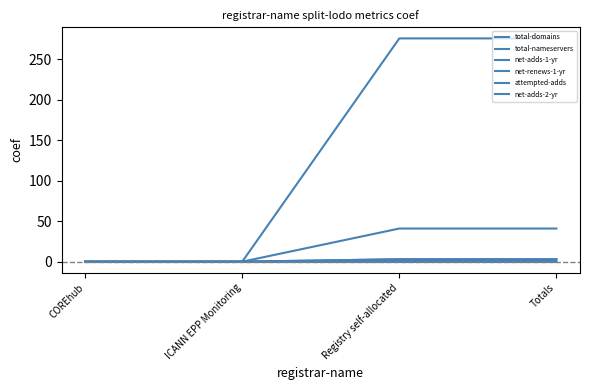

At which label does net-adds-1-yr reach its minimum?

COREhub